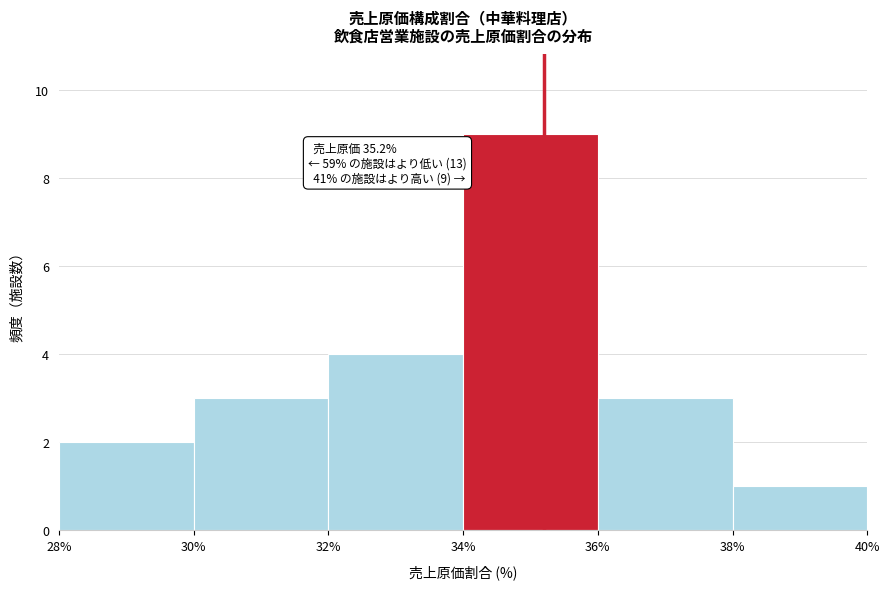

Over which range of the x-axis is the bar tallest?

34% to 36%